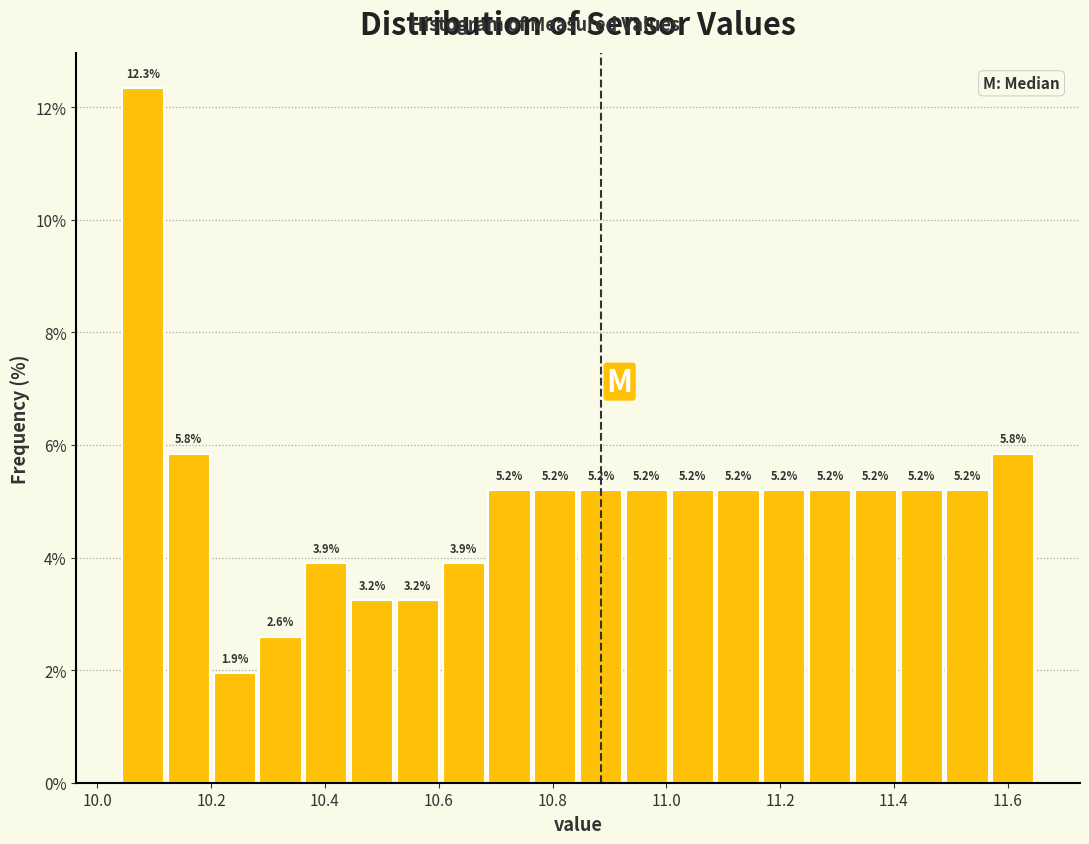

How tall is the bar that spans 10.04 to 10.12 on the x-axis? The bar edges are not printed on the chart, so give them approximately, as read against the axis.

12.3